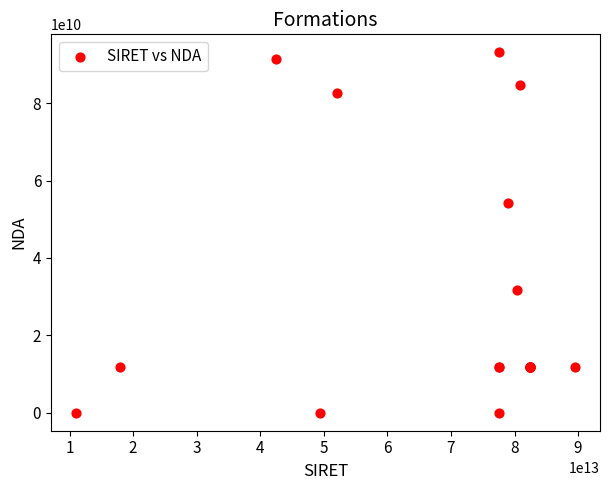

What Y value in the scatter plot is closest to 46565161456?

54160078316